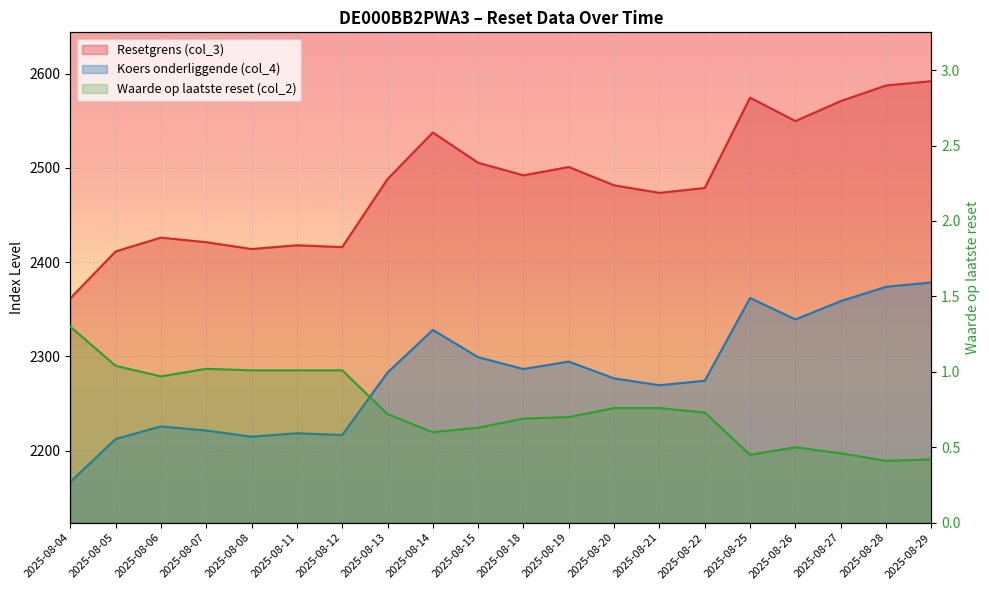

True or false: Waarde op laatste reset (col_2) has more than 1 points higher than both neighbors.

True